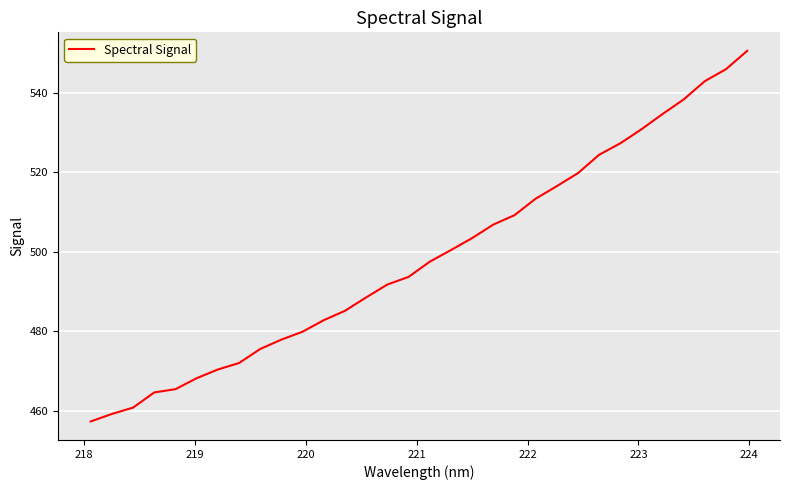

What is the average value?

498.5